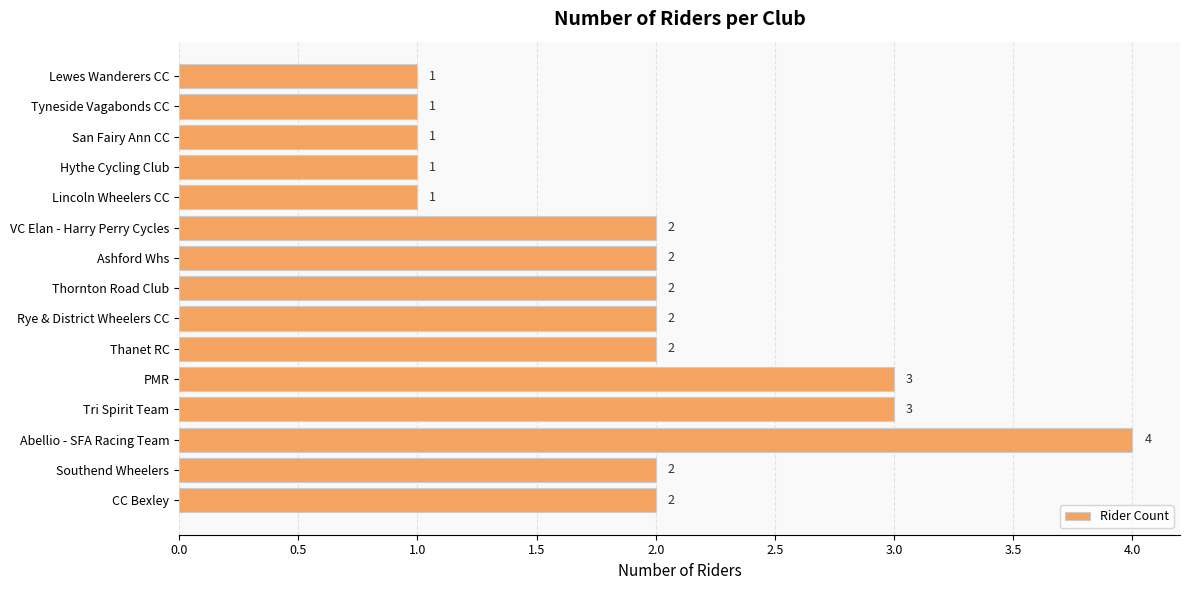

The chart shows a value of 2 at Ashford Whs. True or false?

True